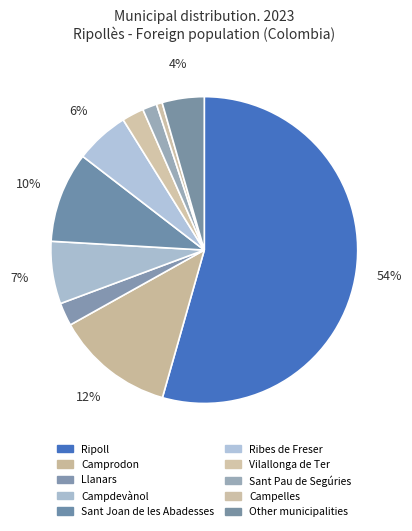

Count the number of slices in the pie.

10